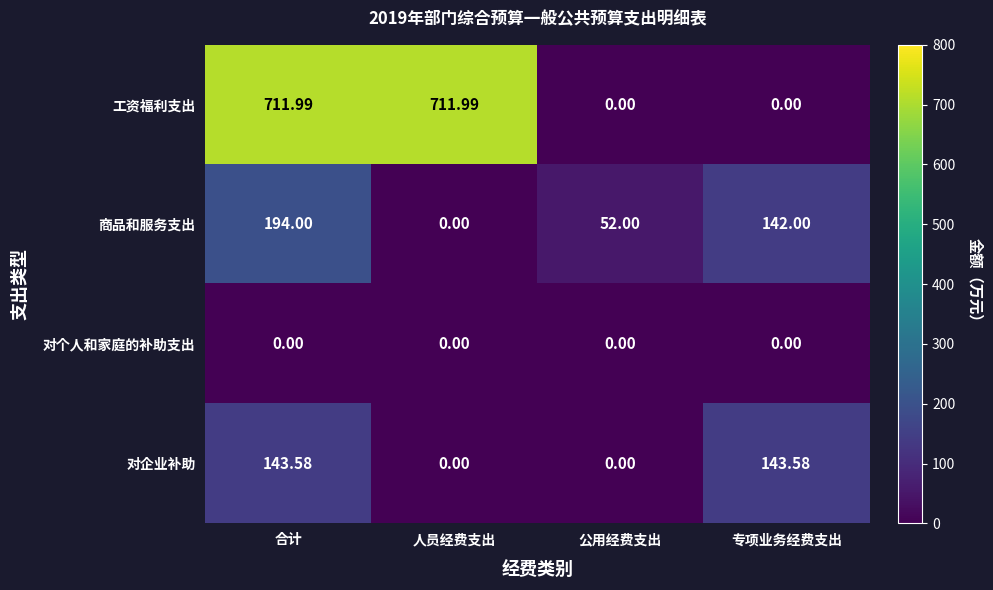

How many data points does each series have?

4